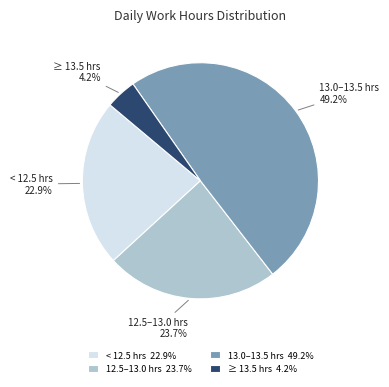

Combined, what portion of the pie is ≥ 13.5 hrs and < 12.5 hrs?

27.1%